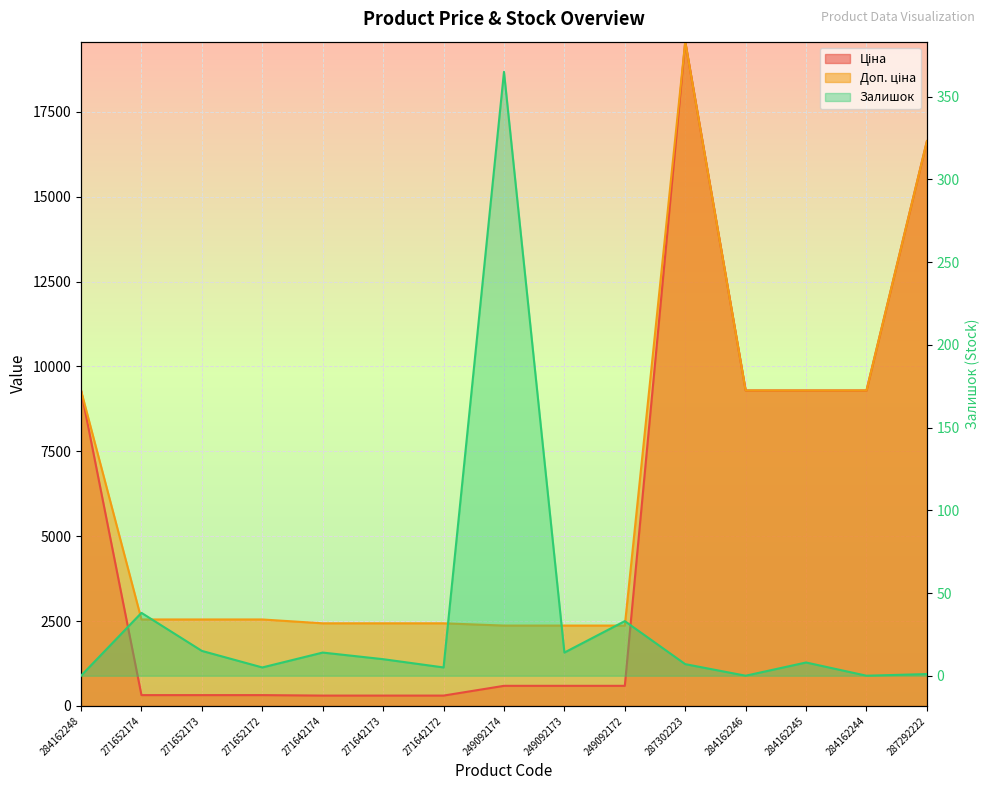

True or false: Ціна and Залишок intersect in this chart.

False